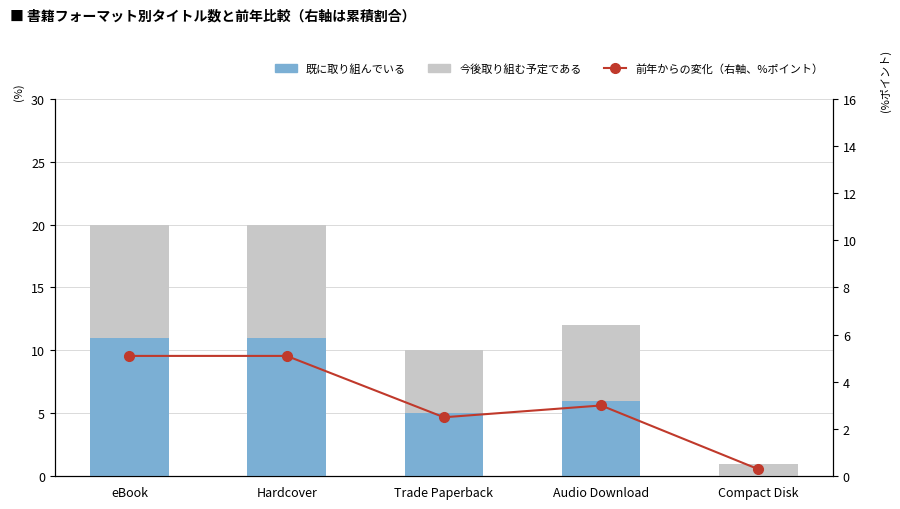

The value of 今後取り組む予定である at Trade Paperback is 6.8. True or false?

False